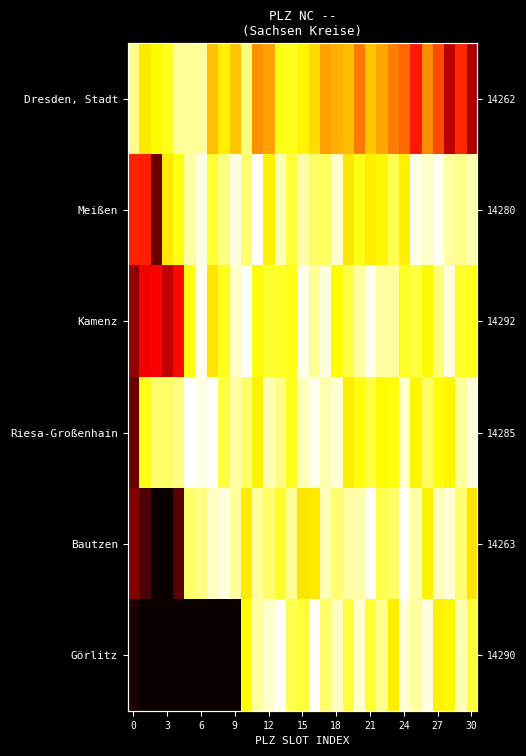

What is the maximum value for Meißen?

0.9